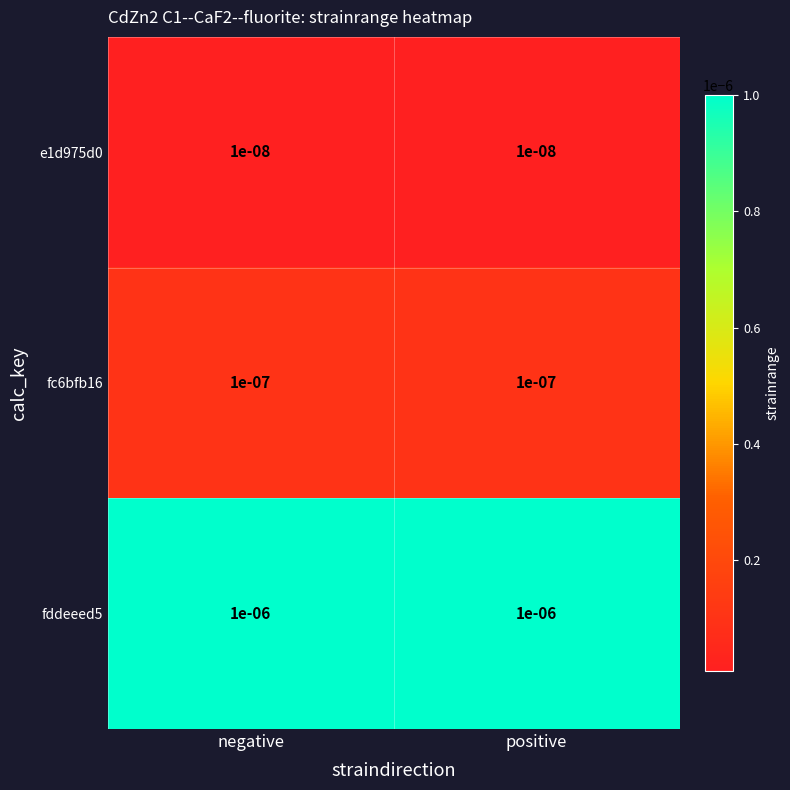

Is the value of fc6bfb16 at negative greater than the value of fddeeed5 at positive?

No